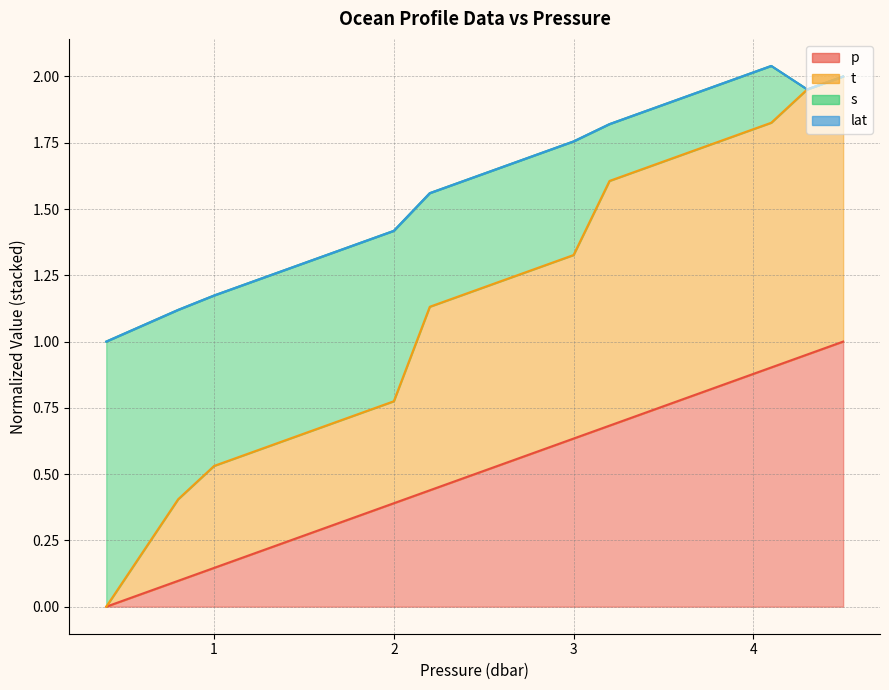

What is the spread (max minus min) of values at 1.2?

0.4